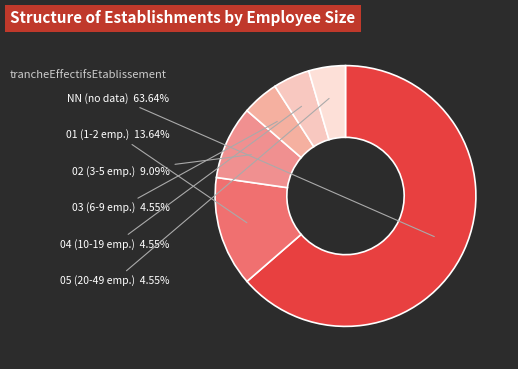

Approximately how many times larger is the value at 01 compared to 05?

3.0